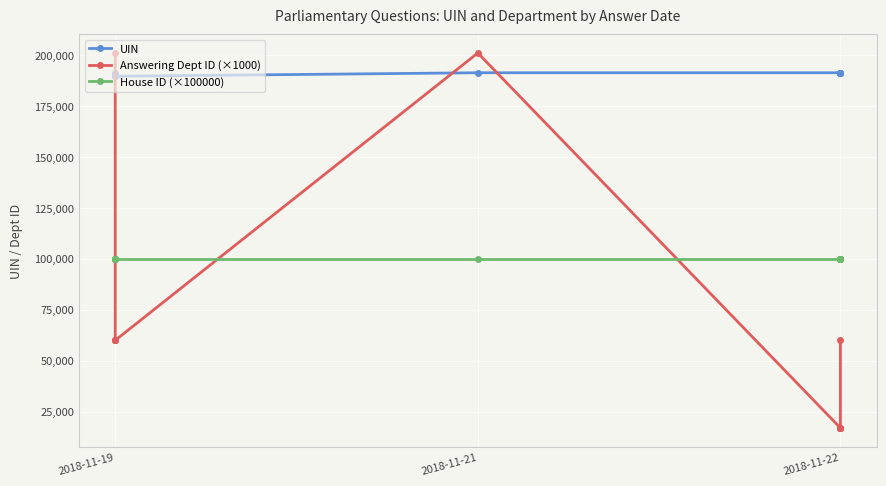

How many Answering Dept ID (×1000) values are between 17000 and 60000?

8